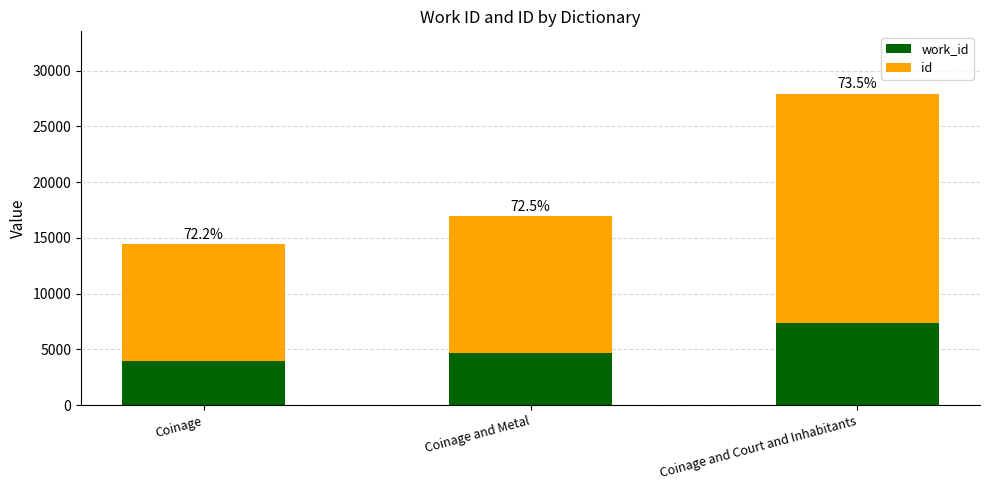

What is the label of the 2nd bar from the right?

Coinage and Metal